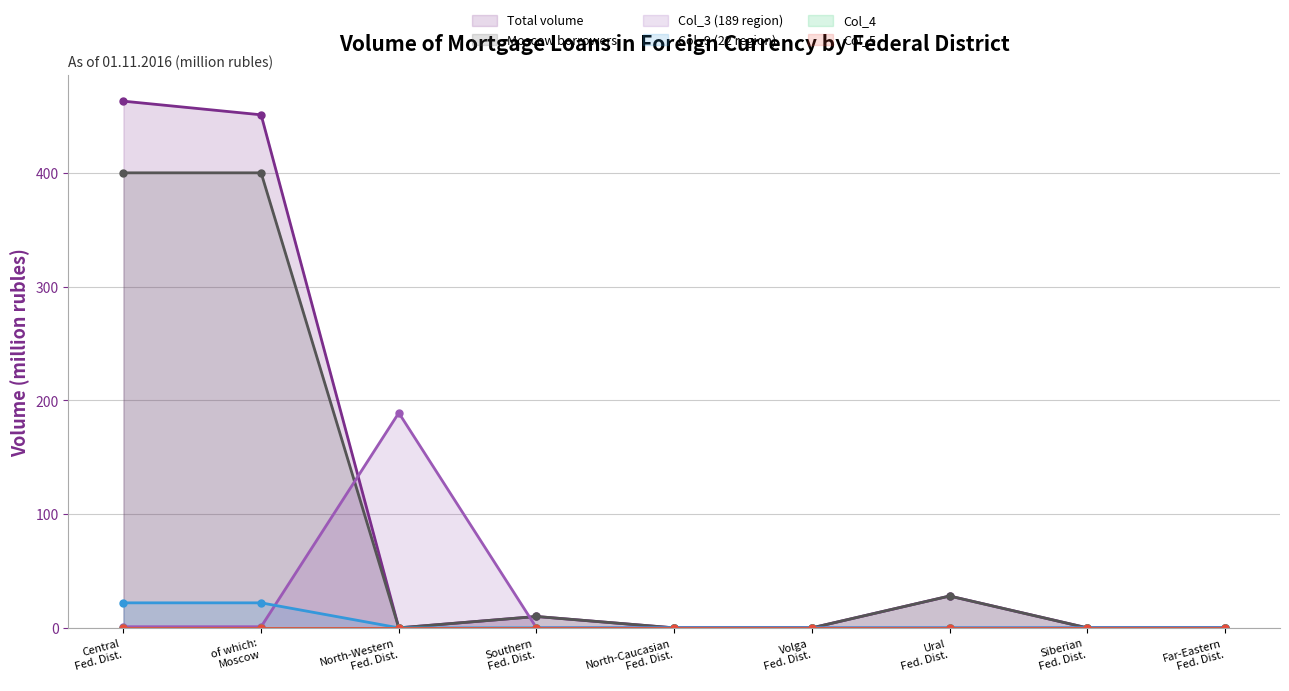

True or false: Col_9 (22 region) and Total volume cross at least once.

False